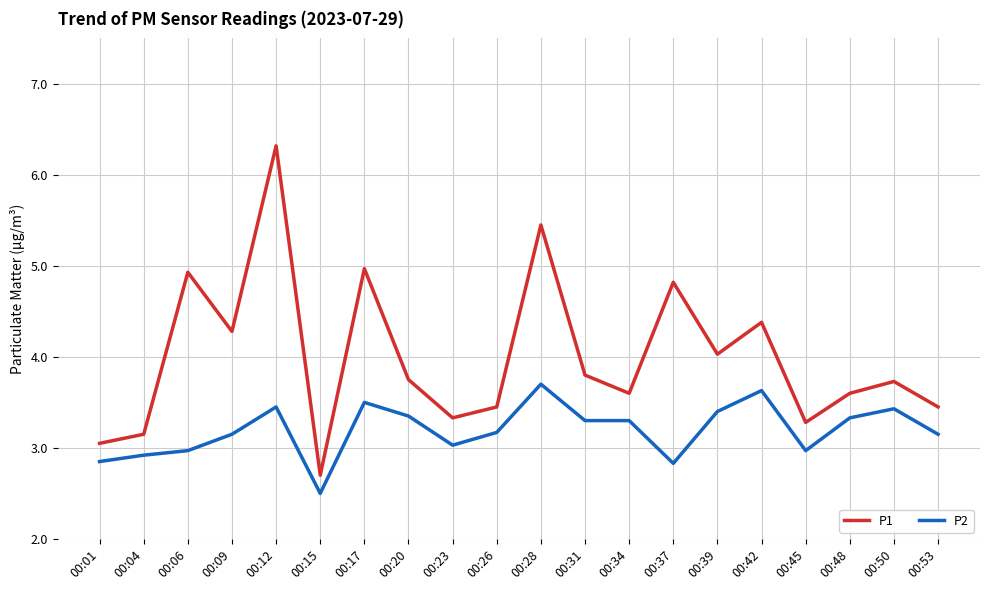

True or false: P2 and P1 cross at least once.

False